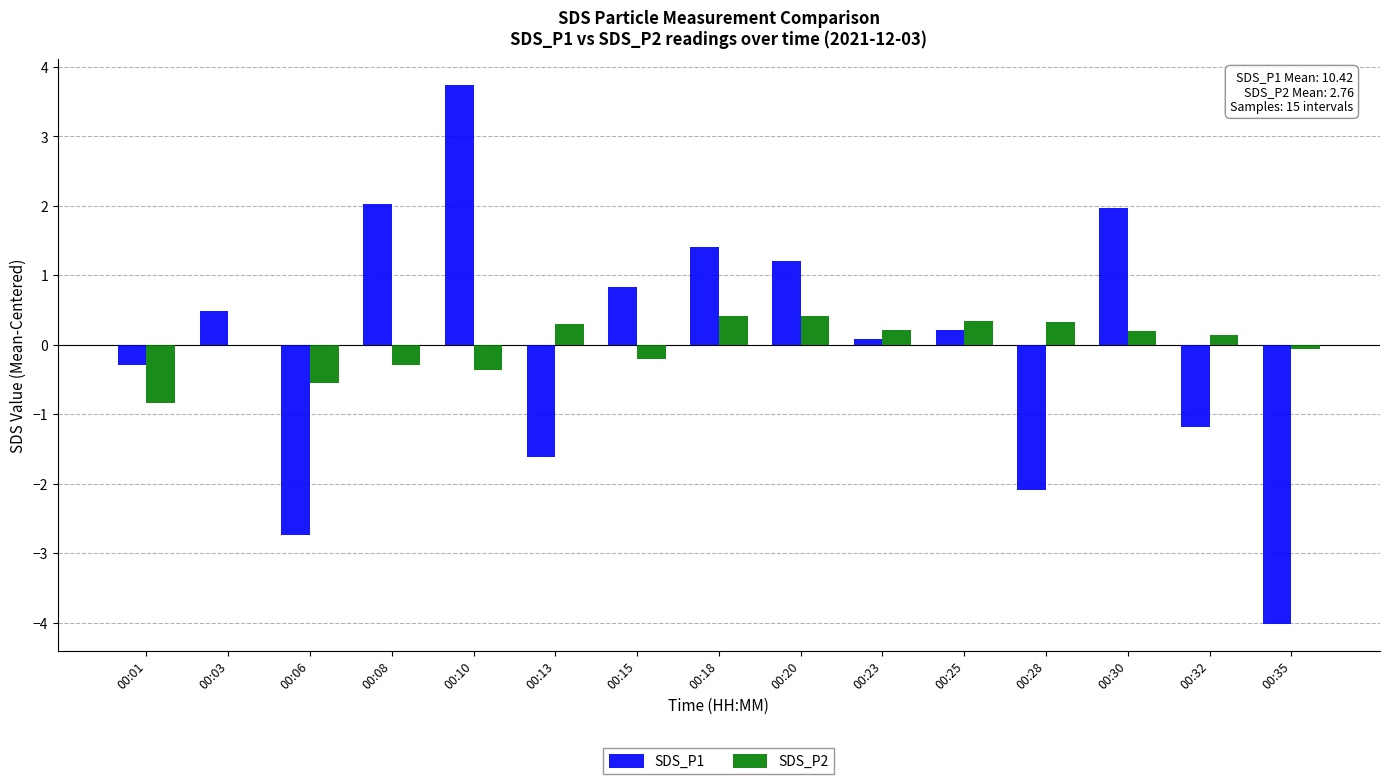

Is the value of SDS_P2 at 00:15 greater than the value of SDS_P1 at 00:32?

Yes